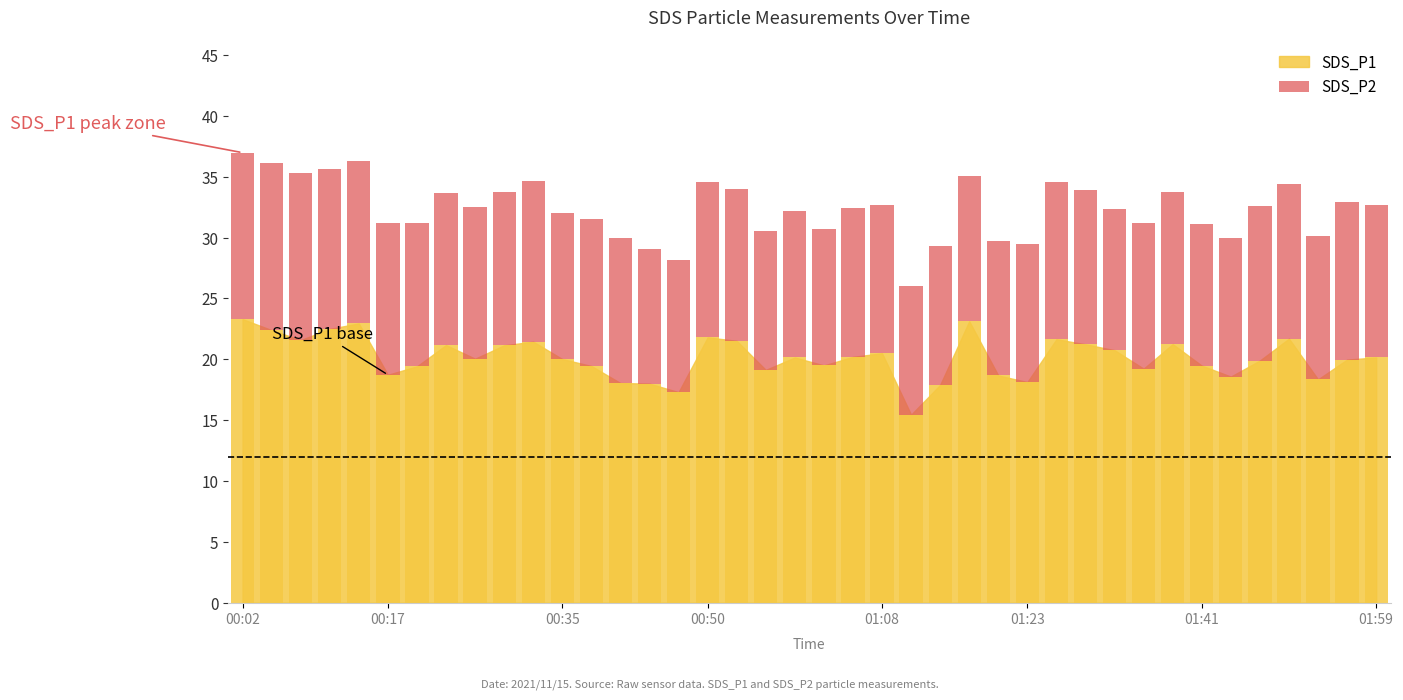

Are the bars horizontal?

No